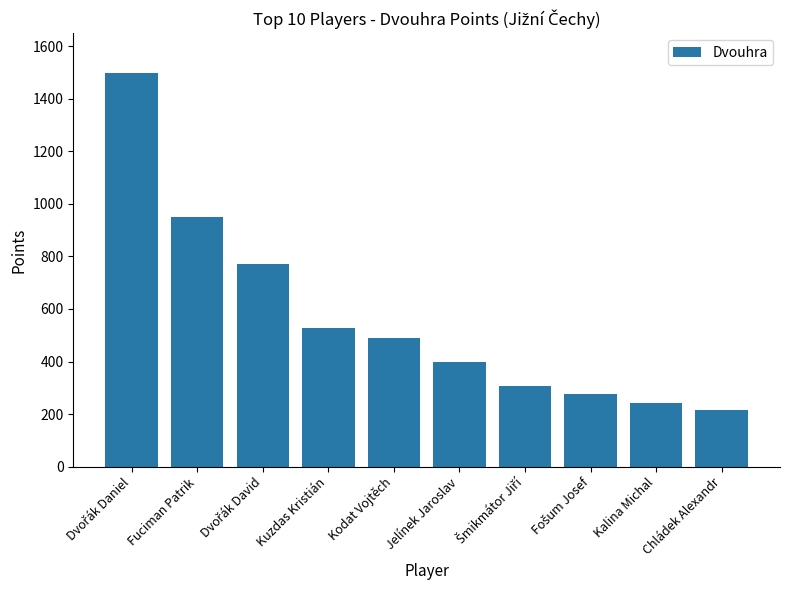

What is the sum of the values at Kalina Michal and Kuzdas Kristián?

771